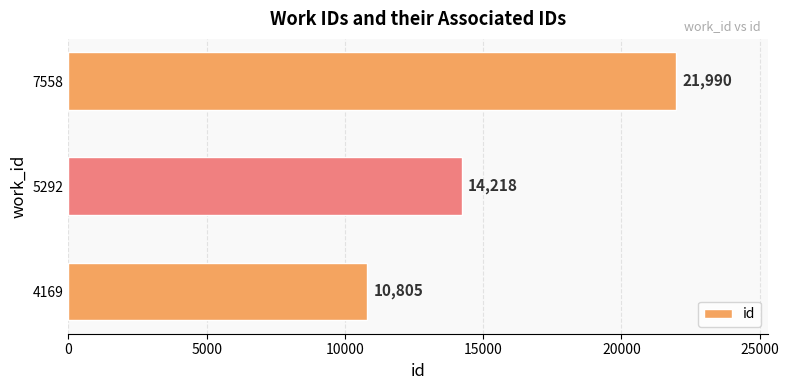

What is the difference between the maximum and minimum values?

11185